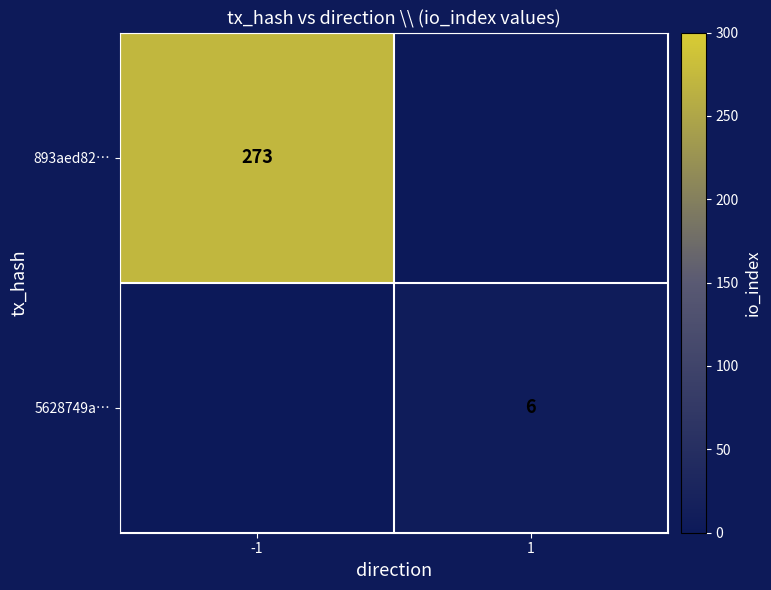

Is the value of 5628749a… at -1 greater than the value of 893aed82… at 1?

No